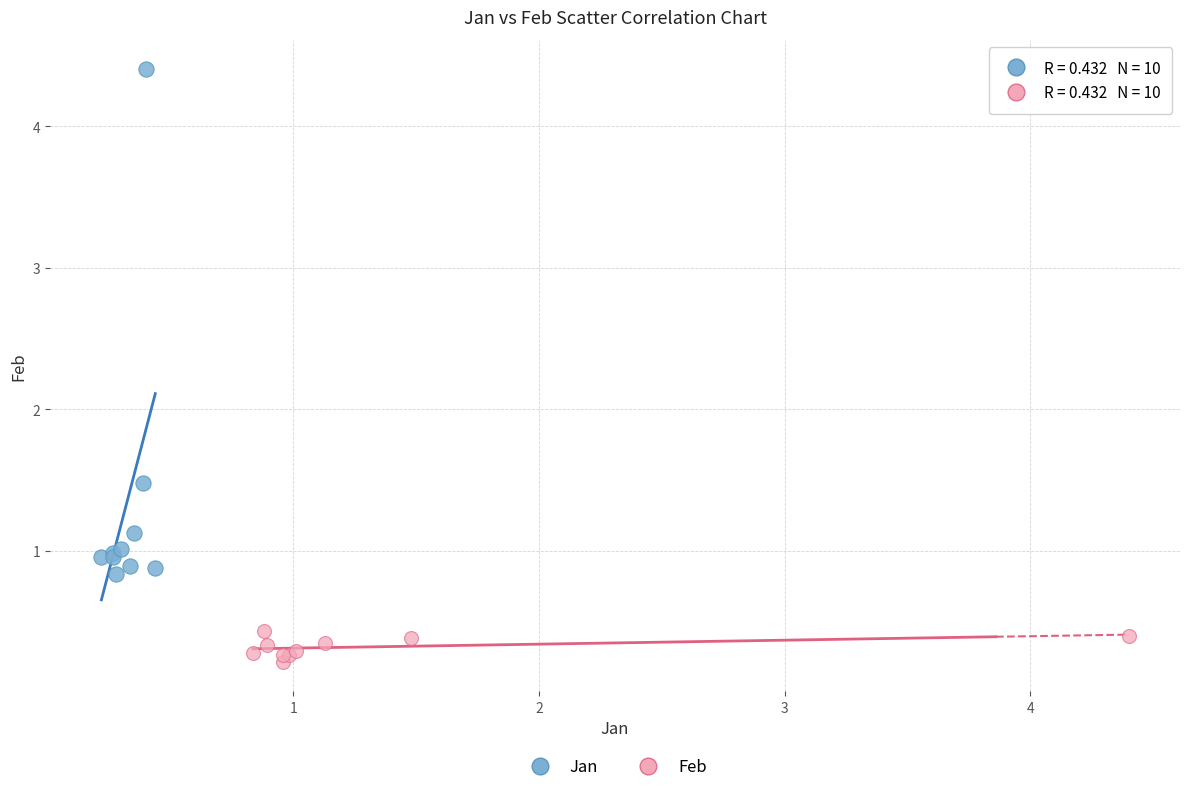

Which series has the widest spread of Y values?

Jan